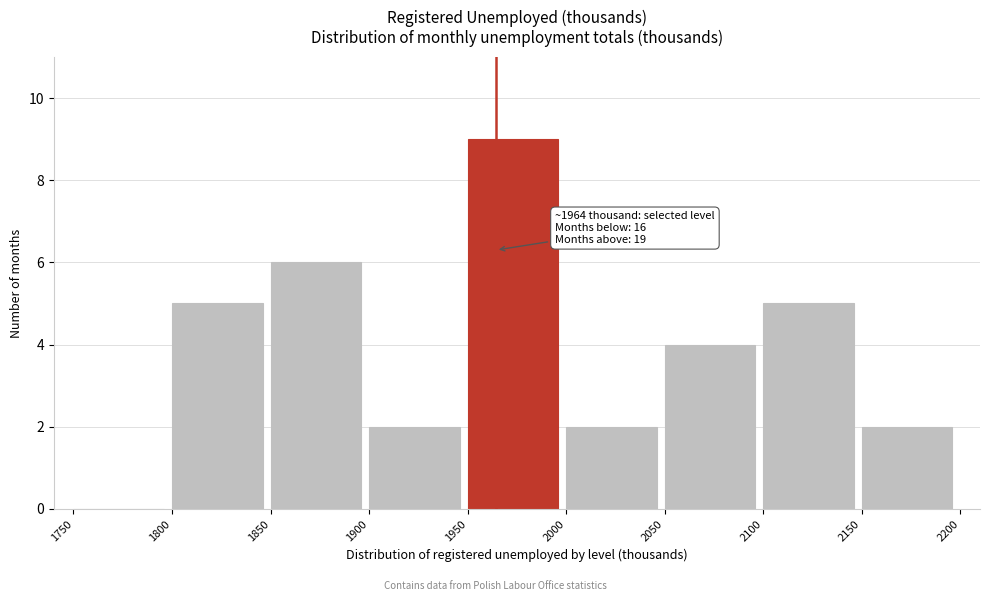

Over which range of the x-axis is the bar tallest?

1950 to 2000